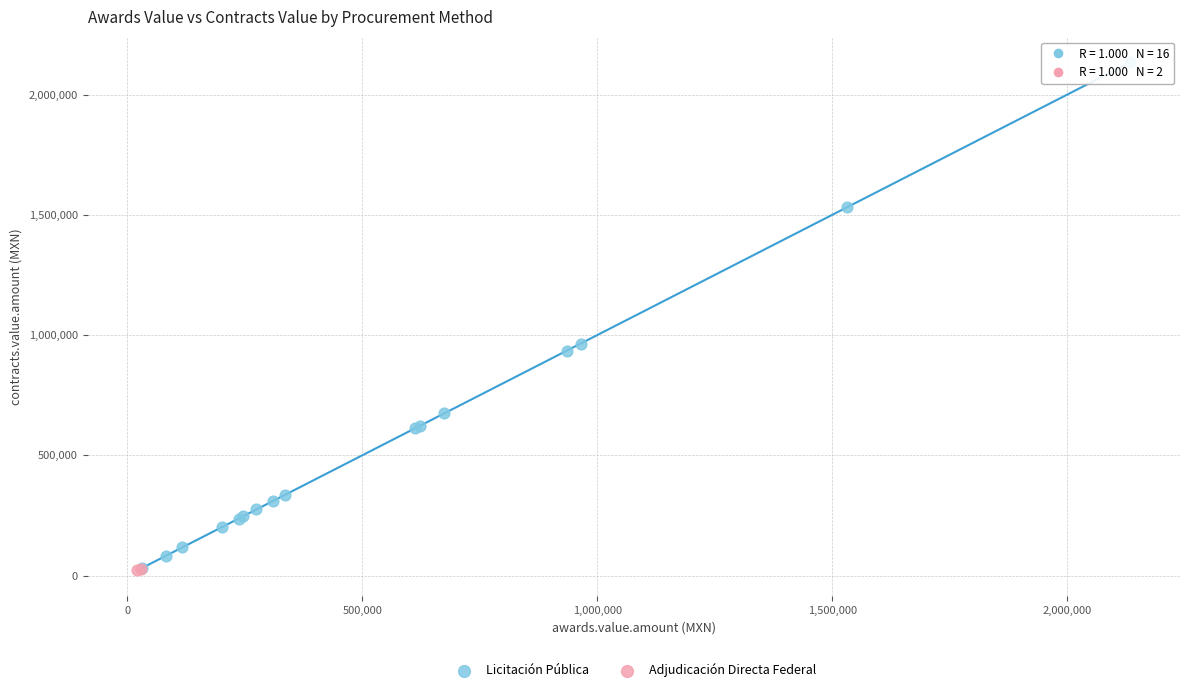

What are all the series names shown in the legend?

Licitación Pública, Adjudicación Directa Federal